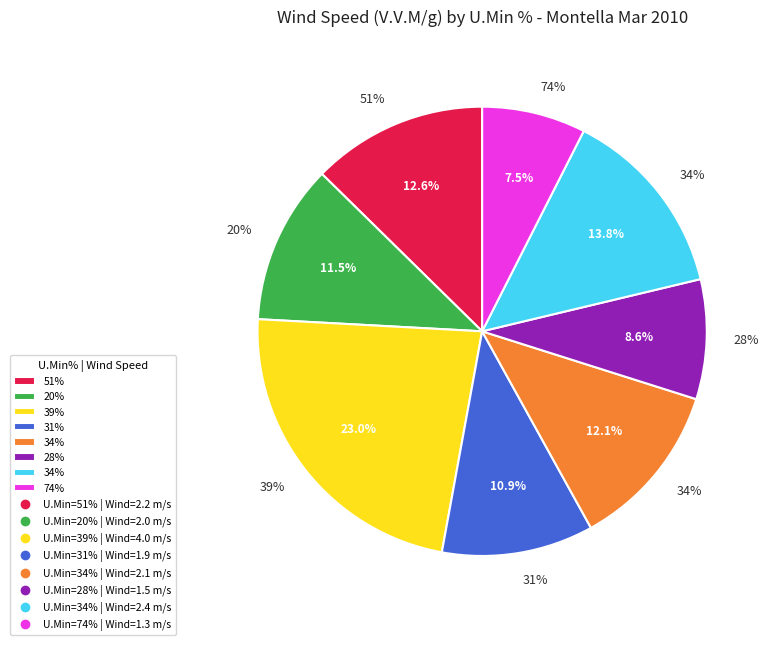

Which has a higher value, 34% or 20%?

34%